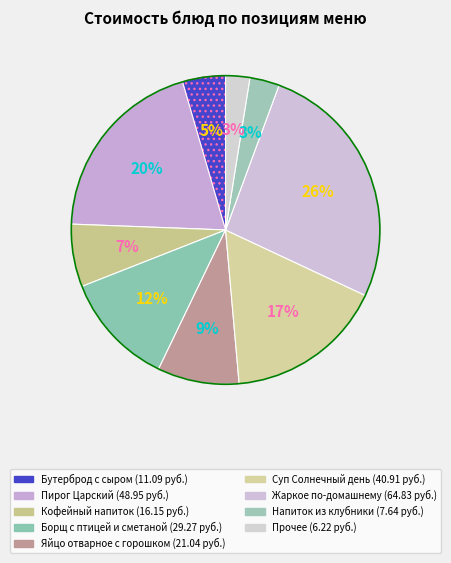

Count the number of slices in the pie.

9